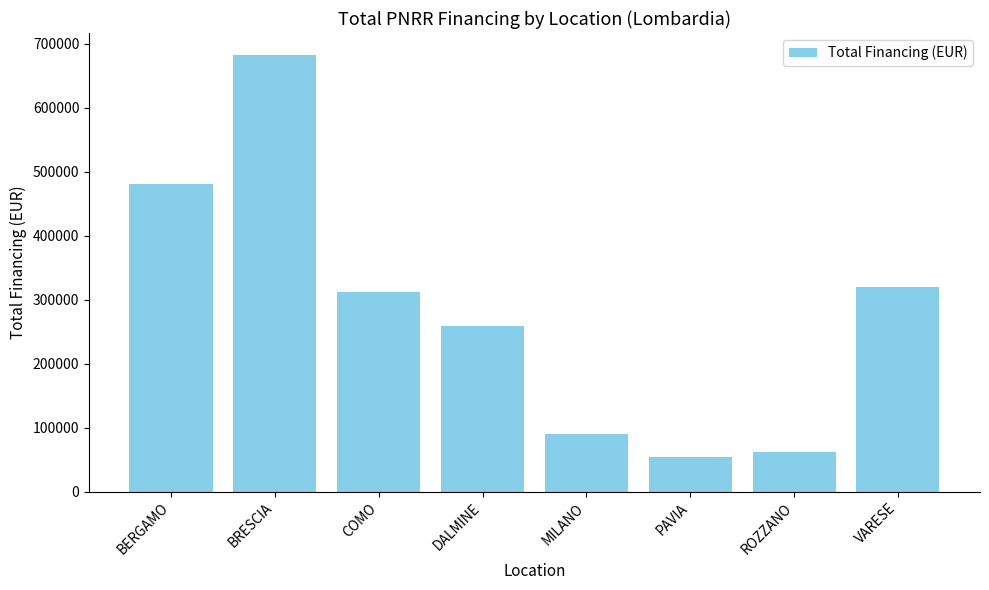

What is the ratio of the value at BRESCIA to the value at COMO?

2.2